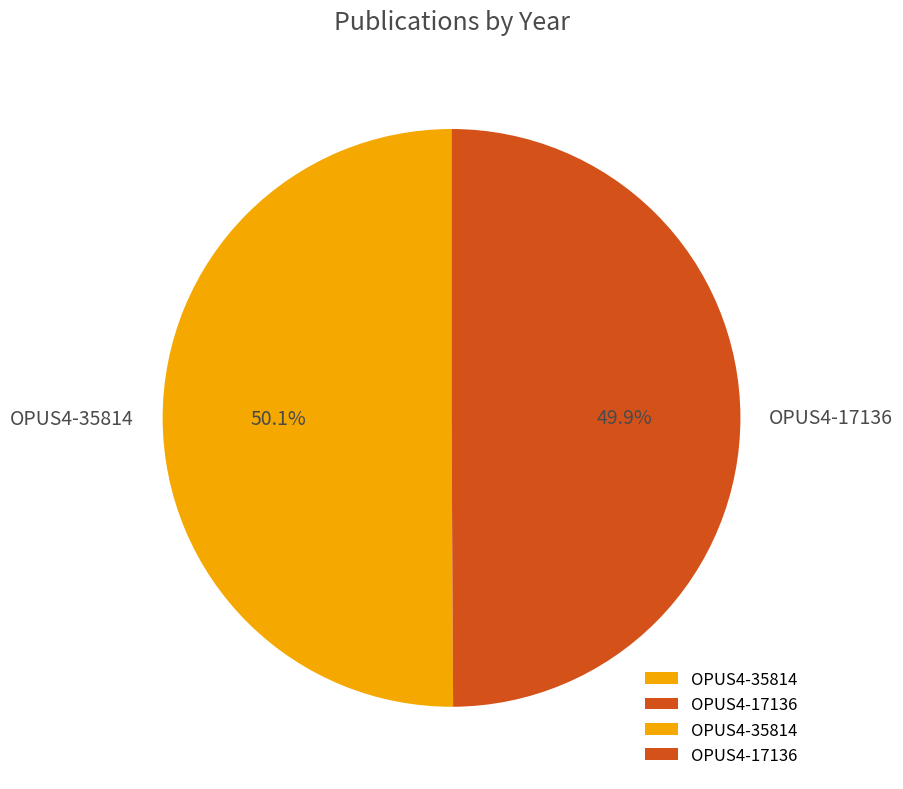

Does any single category account for the majority?

Yes